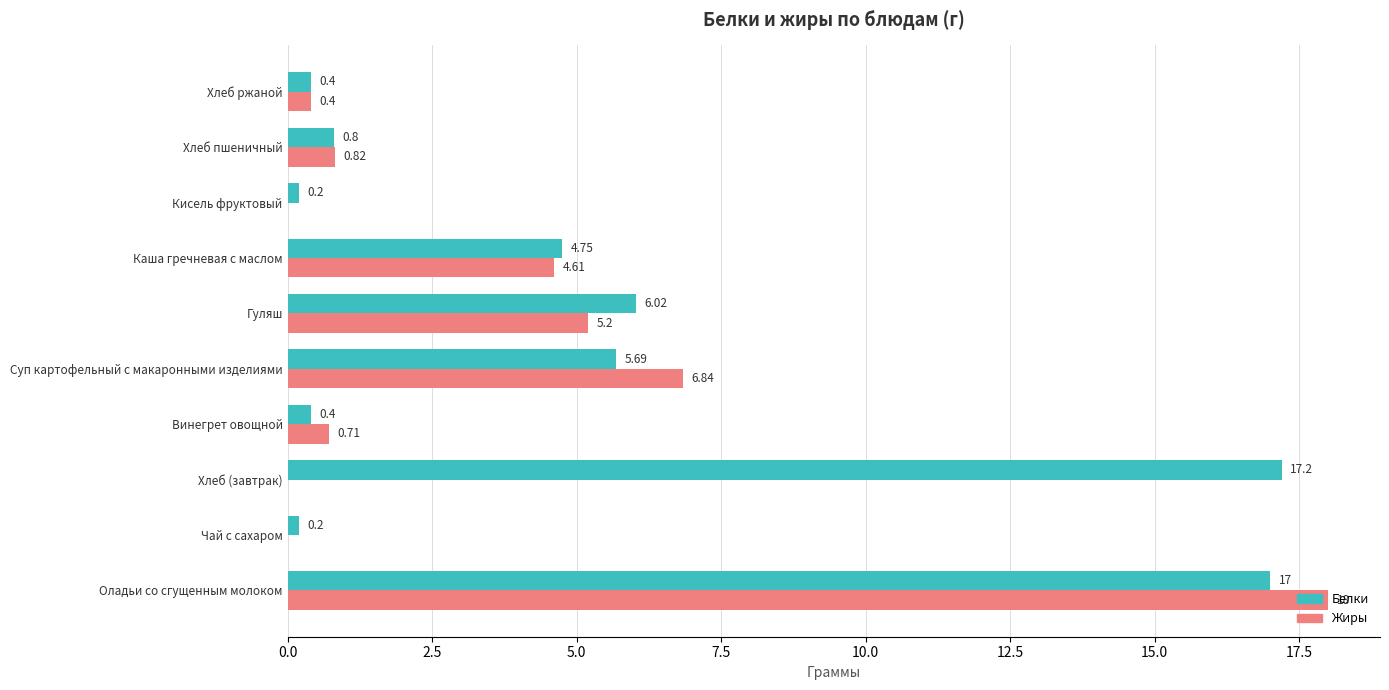

How many data points does each series have?

10